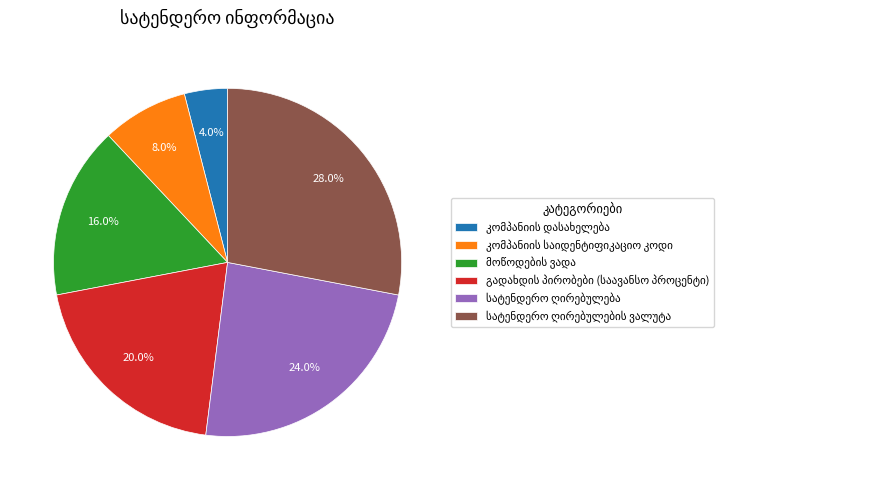

Does any single category account for the majority?

No